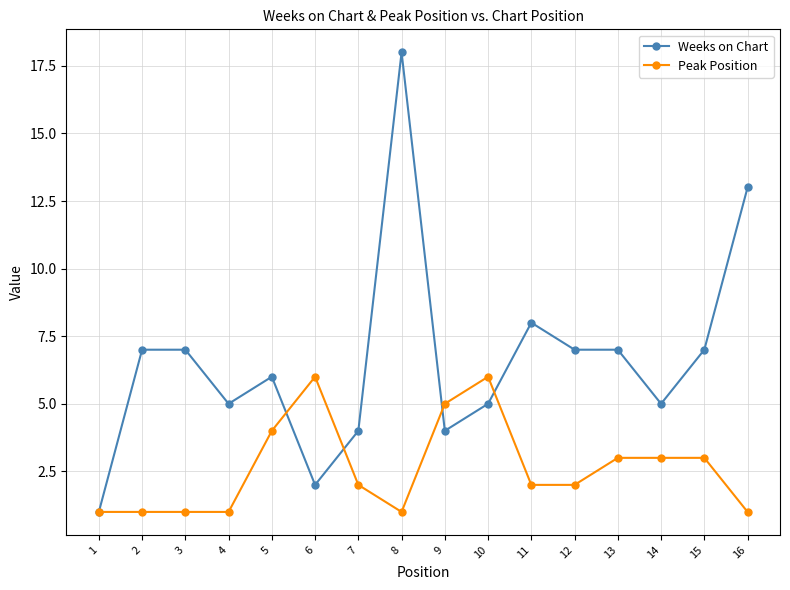

What is the difference between the maximum and minimum values in the Weeks on Chart series?

17